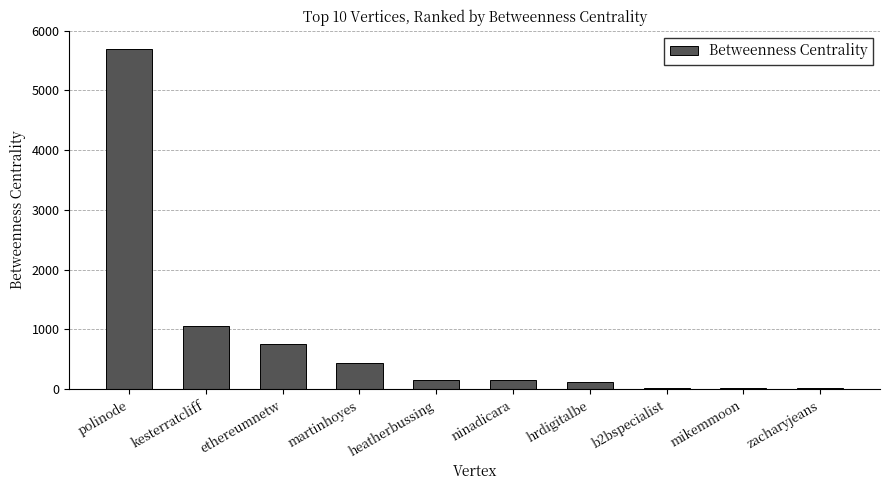

The value at ethereumnetw is 760.0. True or false?

True